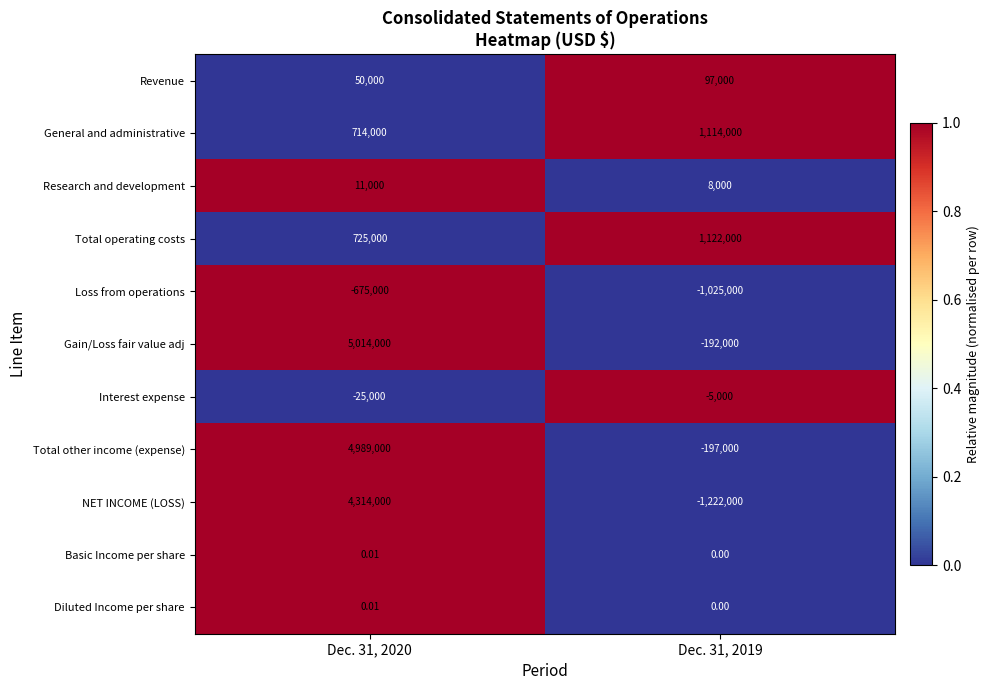

Which series has the largest total across all categories?

Gain/Loss fair value adj